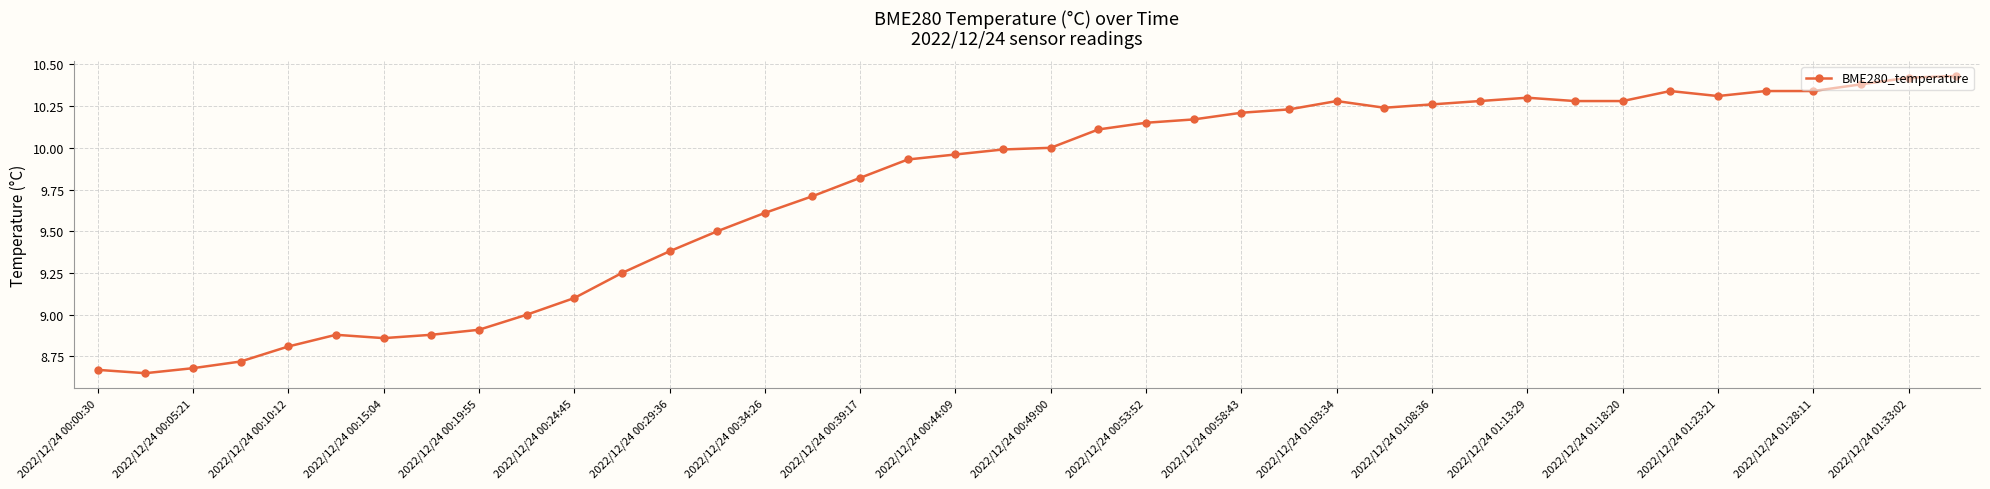

True or false: there are more than 0 points higher than both neighbors.

True